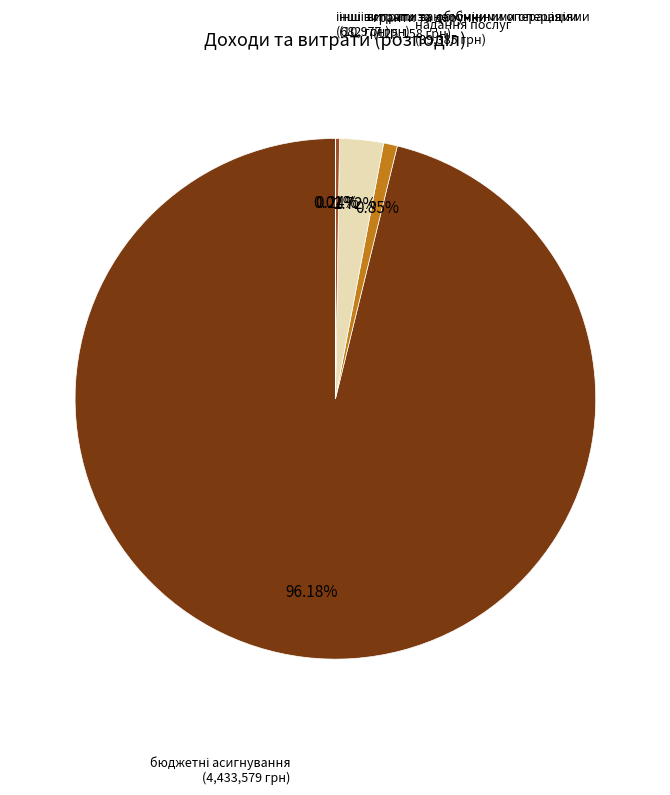

Does any single category account for the majority?

Yes